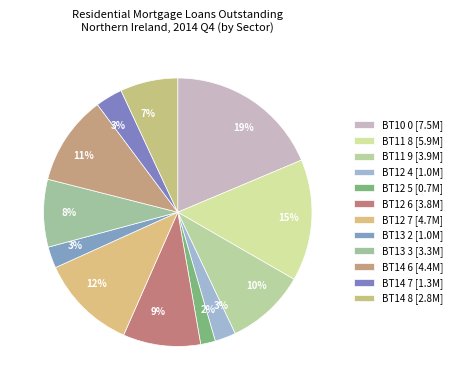

What percentage is the BT12 5 slice, to the nearest percent?

2%